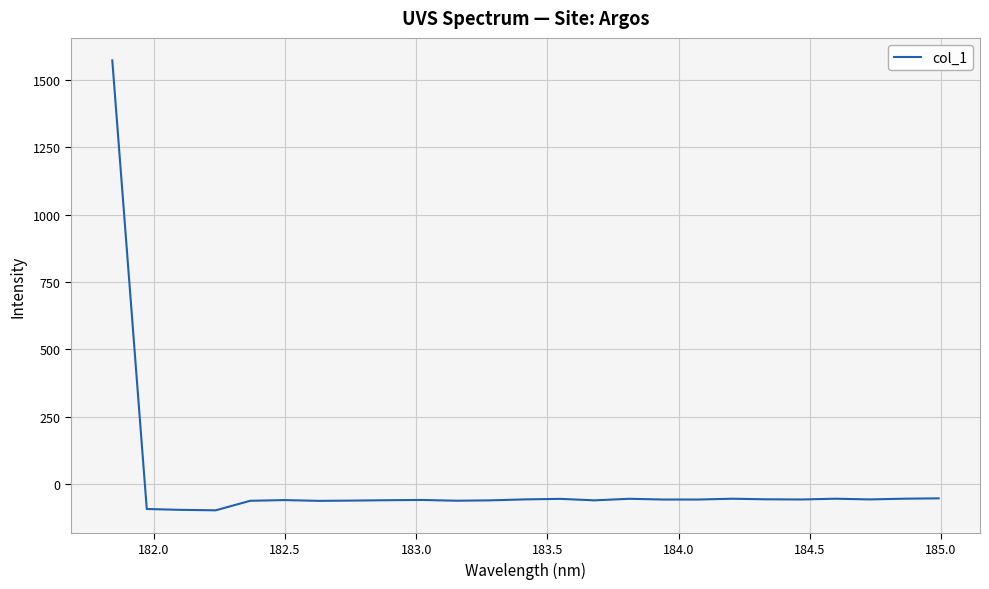

Is this an area chart (filled region under the line)?

No